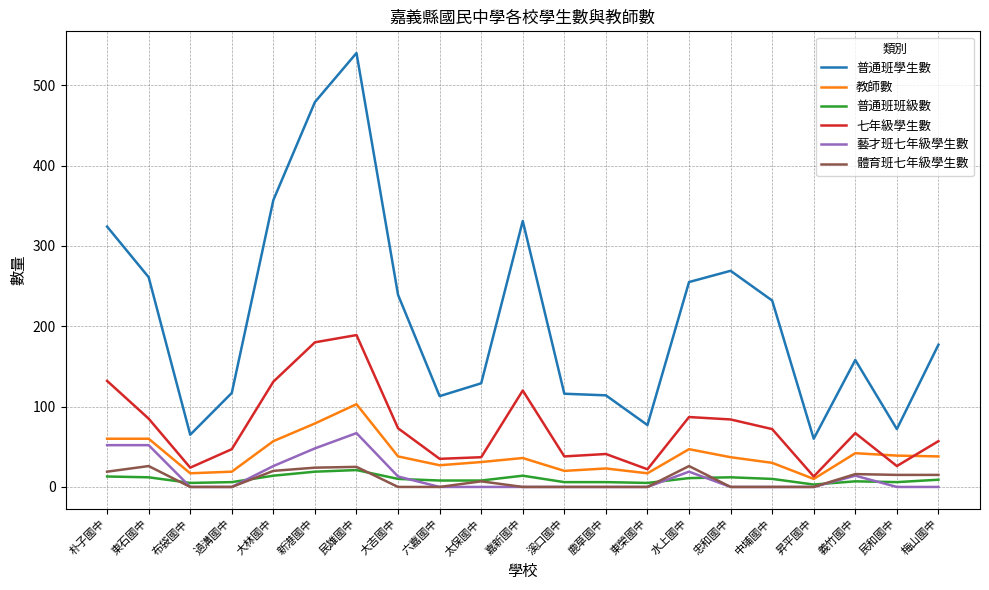

The value of 體育班七年級學生數 at 忠和國中 is 0. True or false?

True